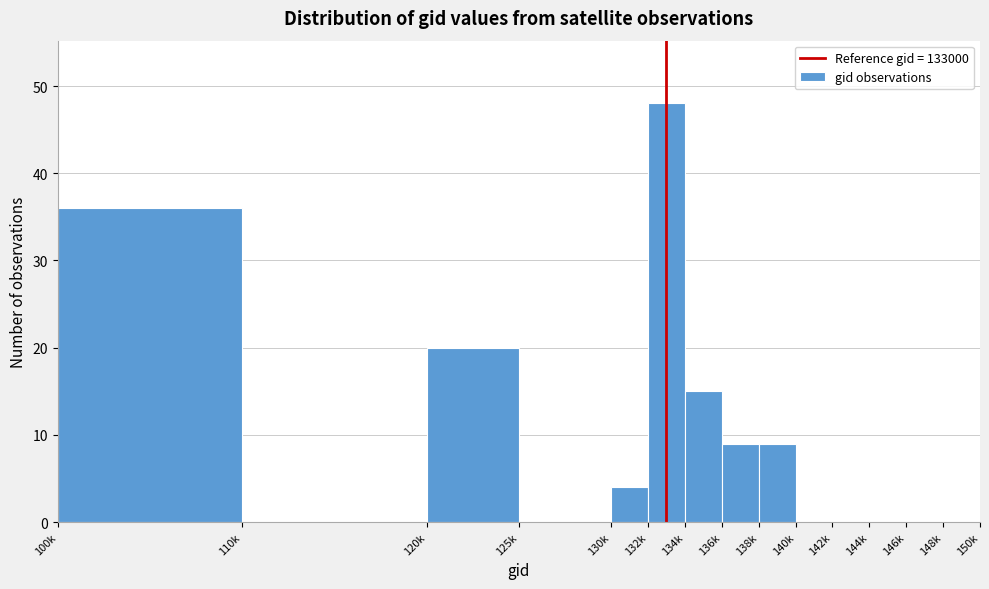

Reading right to left, what are all the values shown in this chart?

148k=0	146k=0	144k=0	142k=0	140k=0	138k=9	136k=9	134k=15	132k=48	130k=4	125k=0	120k=20	110k=0	100k=36